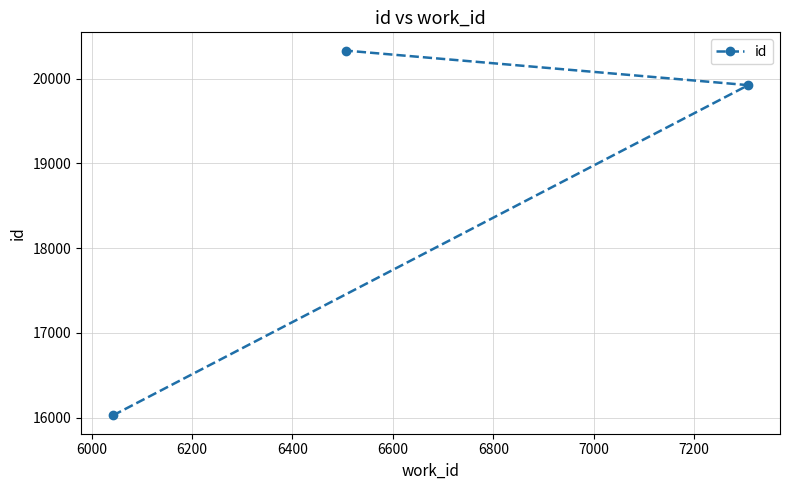

How many values exceed 19924?

1